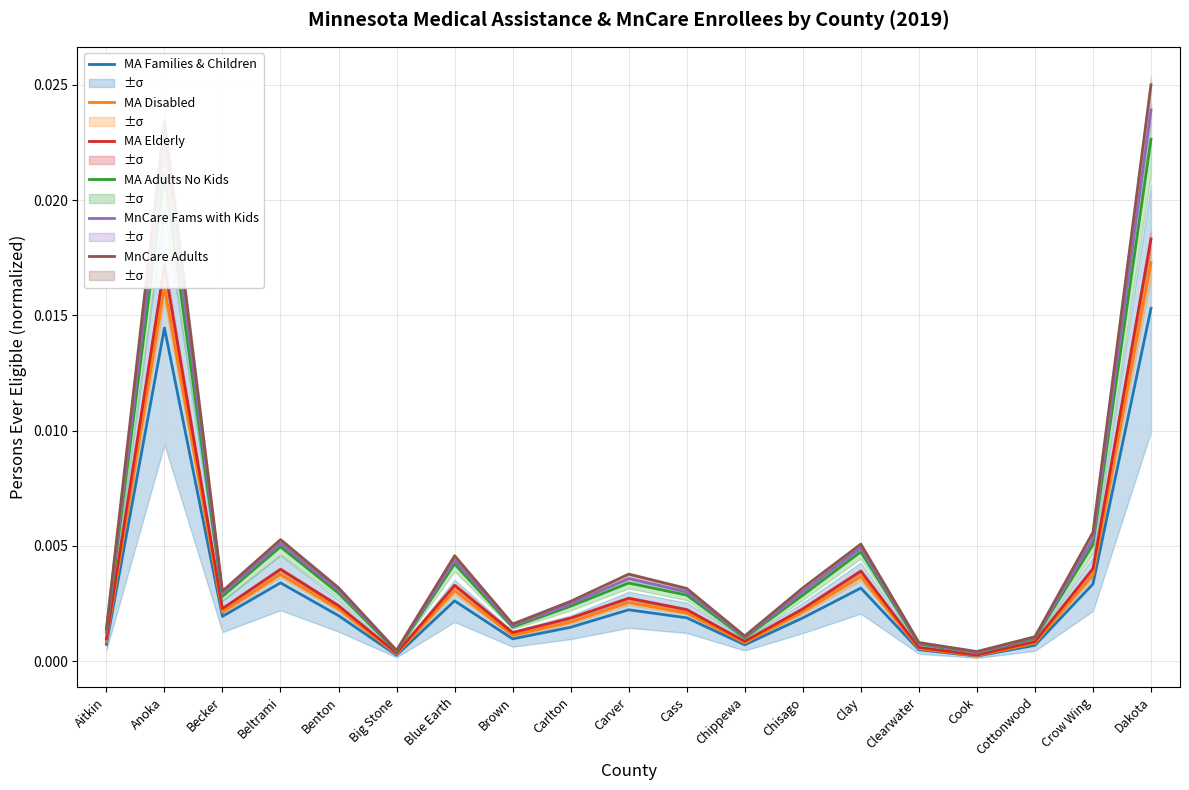

At which category does the chart reach its peak across all series?

Dakota